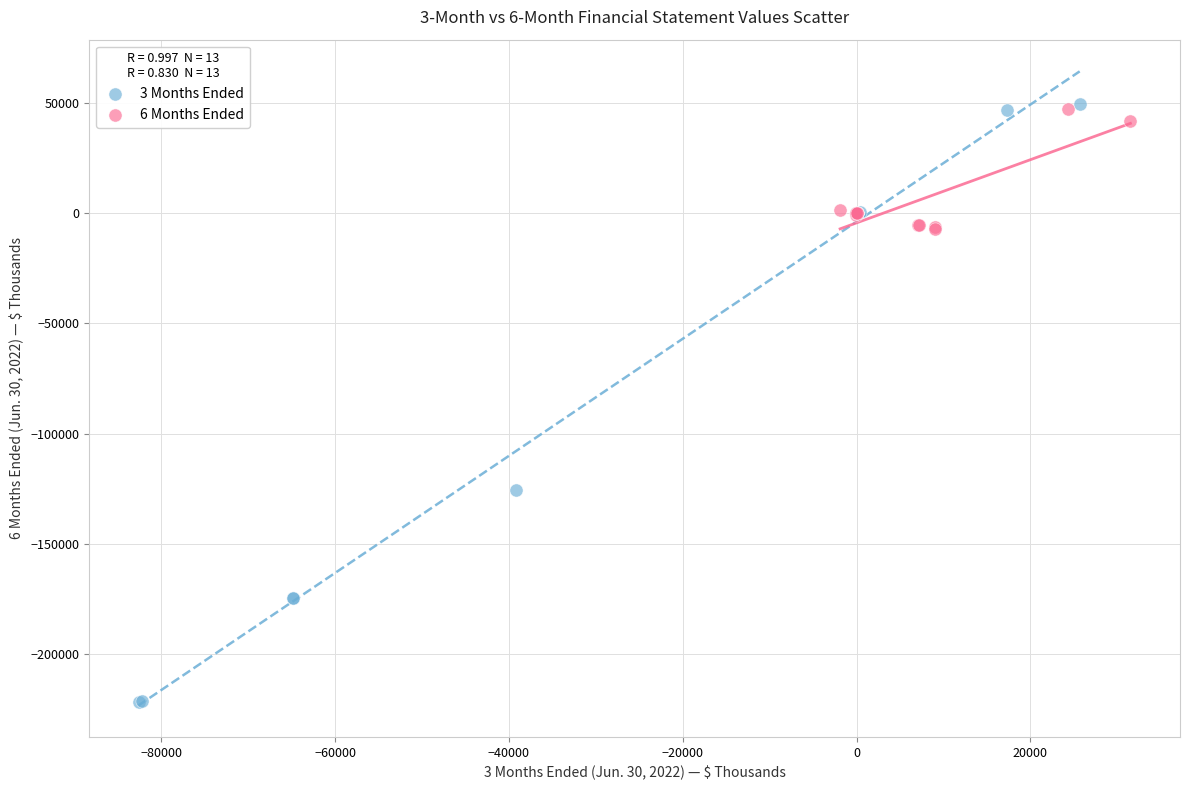

What are all the series names shown in the legend?

3 Months Ended, 6 Months Ended